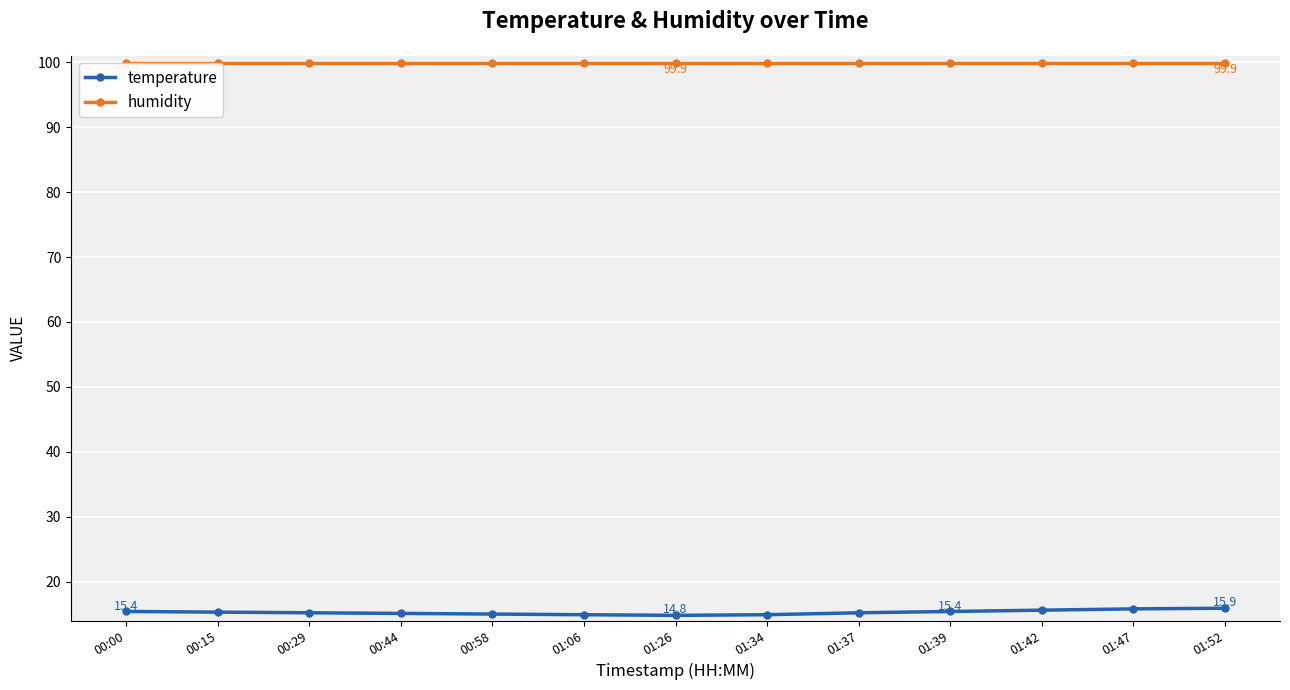

At how many categories does at least one series exceed 21?

13